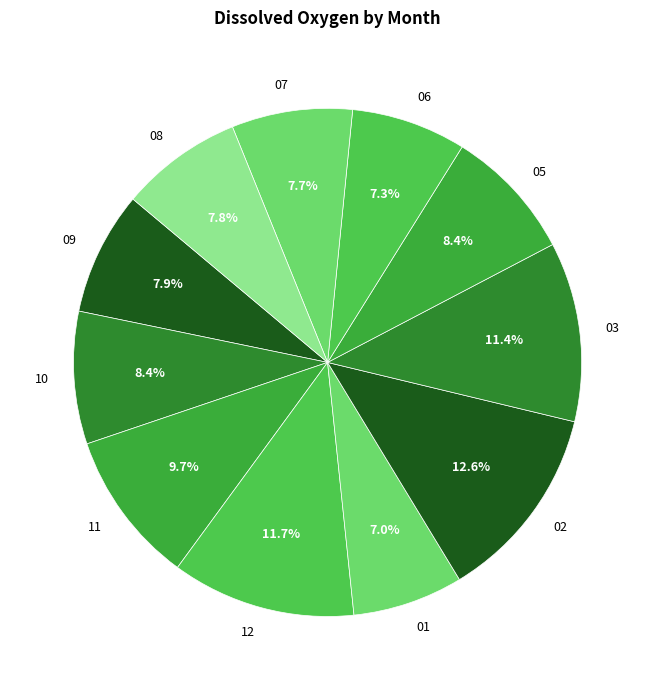

To the nearest percent, what is the difference between the 12 and 10 slice percentages?

3%